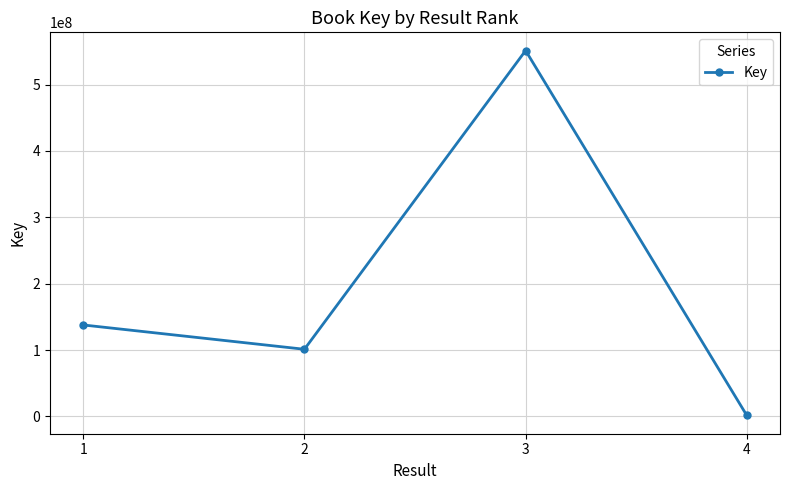

What is the value of the 2nd point from the left?

101113238